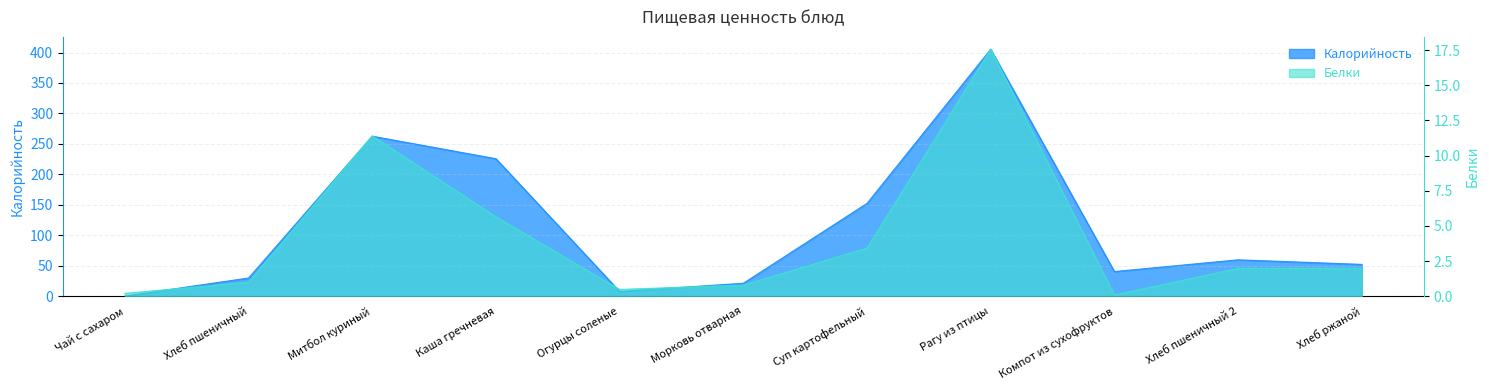

Reading left to right, what are all the values shown in this chart?

Калорийность: 0.2	29.9	262.6	225.7	7.8	21.2	152.4	405.4	40.4	59.7	52.2
Белки: 0.2	1.0	11.4	5.6	0.5	0.8	3.4	17.6	0.1	2.0	2.0